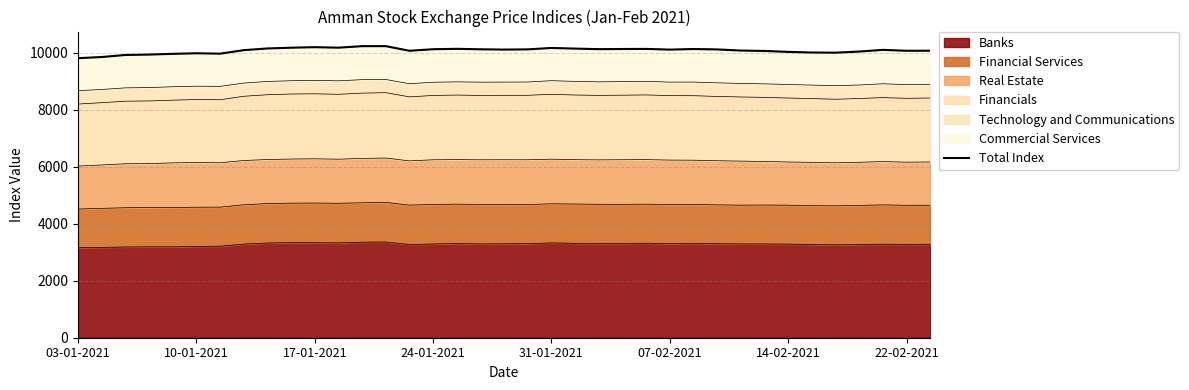

What is the highest value of the Banks series?

3359.5